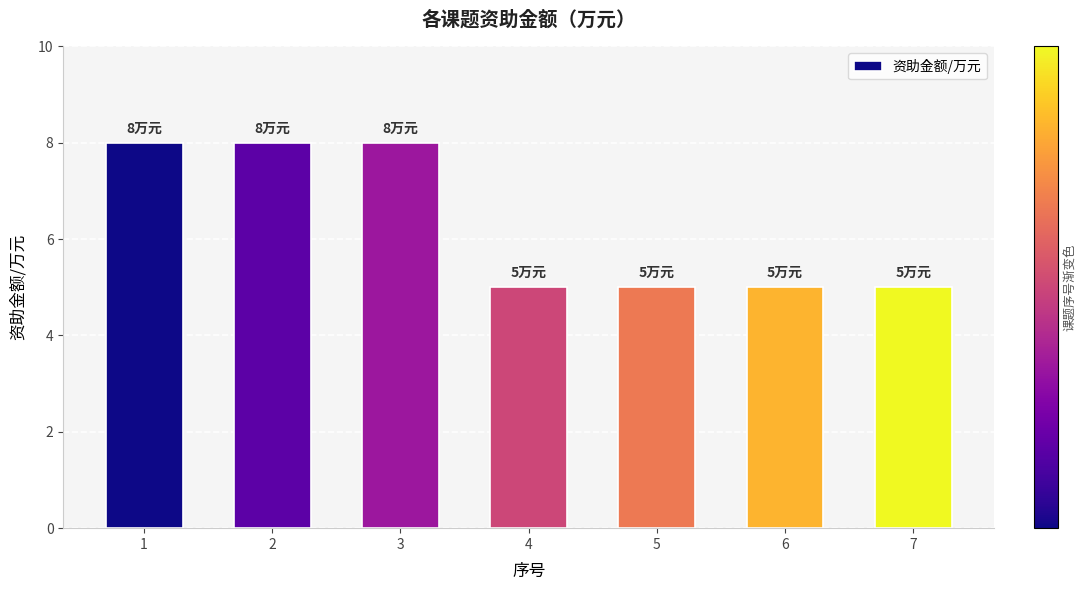

What is the minimum value shown in the chart?

5